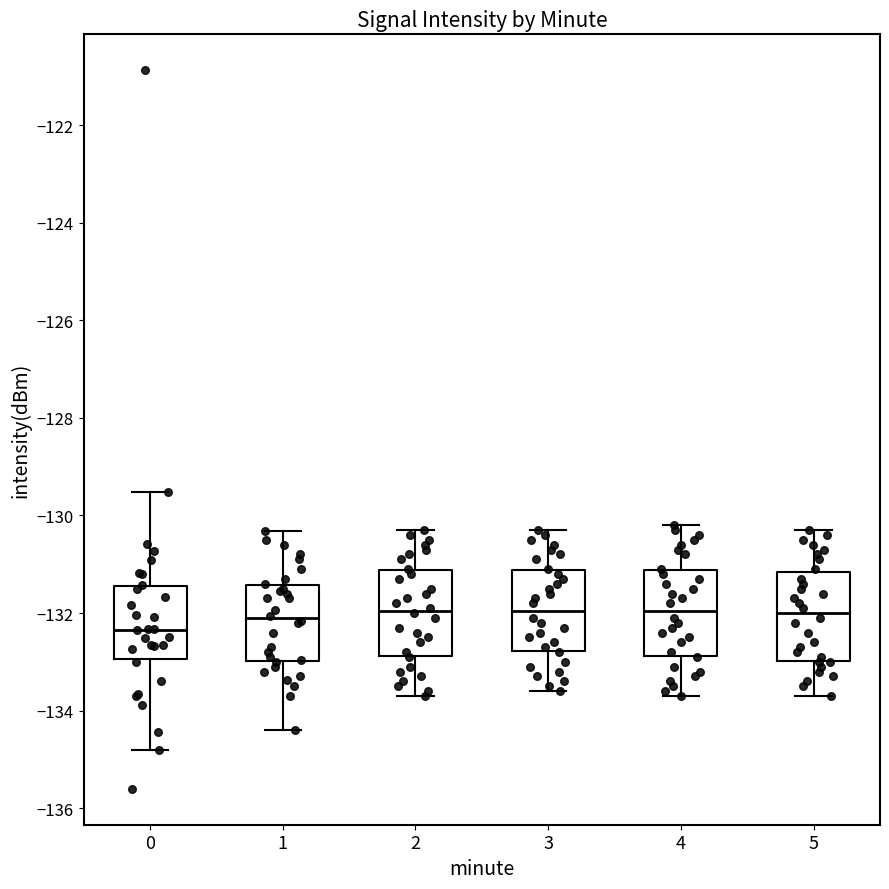

Where is the upper edge of the box at x = 2 on the y-axis? The values are not printed on the chart, so give them approximately, as read against the axis.

-131.2